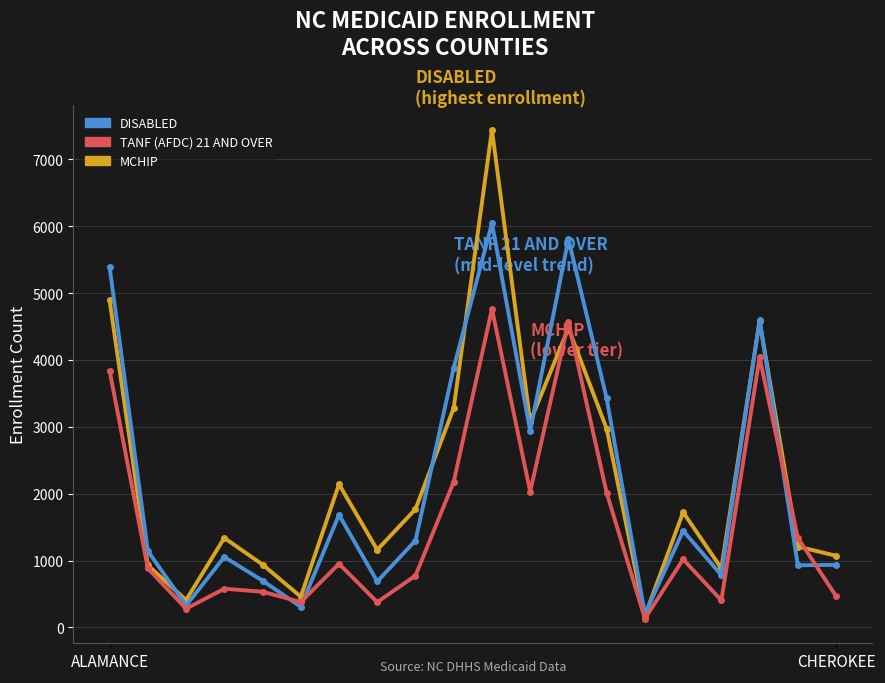

Which series has the widest spread of values?

DISABLED